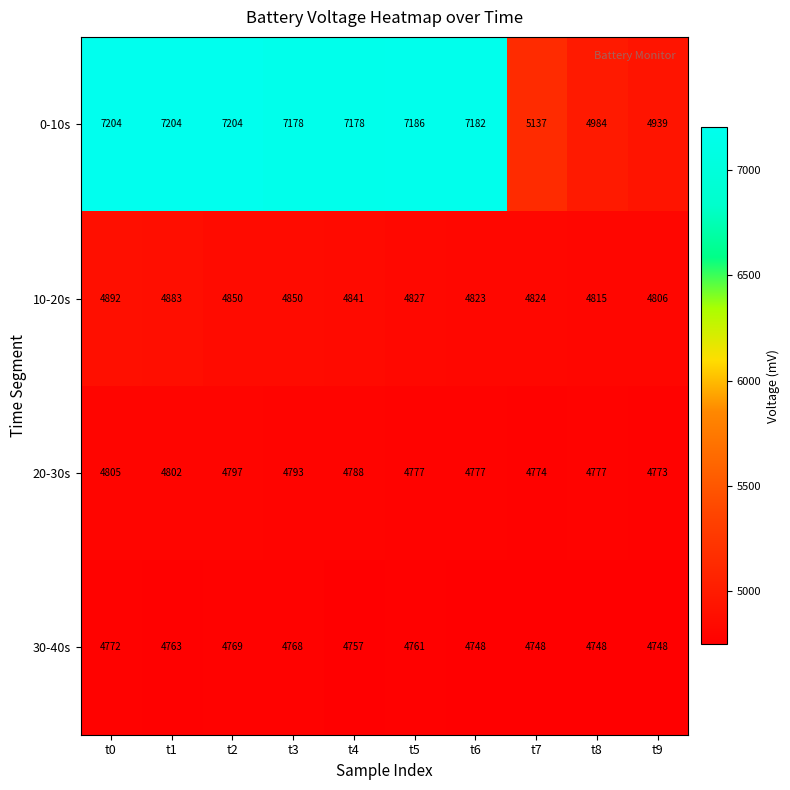

List the series in order of their peak value, highest first.

0-10s, 10-20s, 20-30s, 30-40s